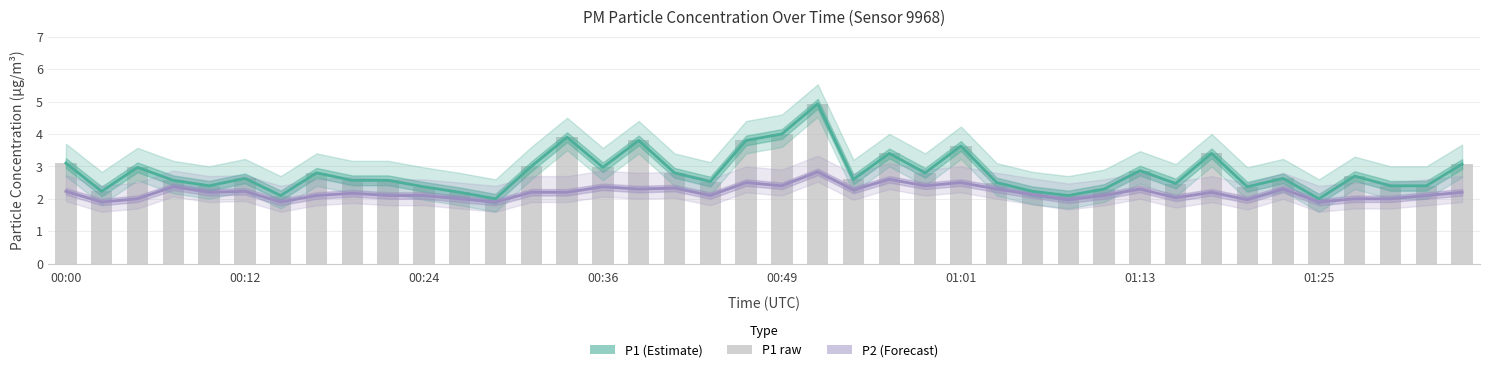

What is the difference between the maximum and second lowest values in the P1 raw series?

2.9